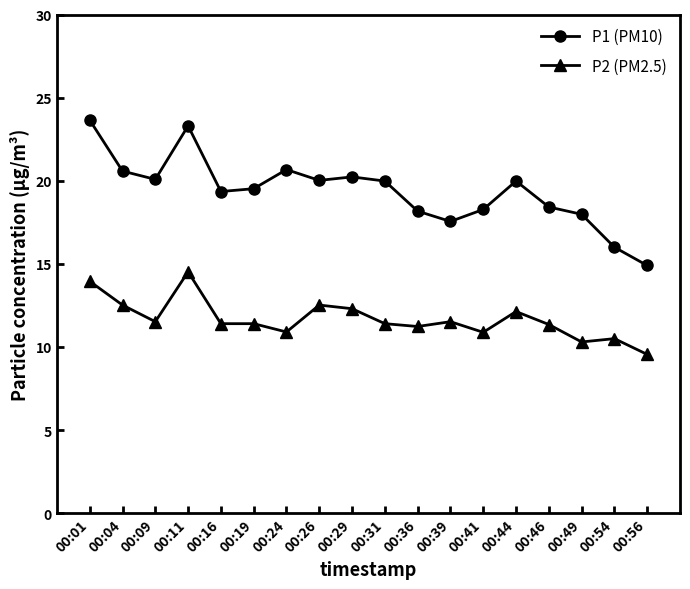

Does the chart have visible grid lines?

No